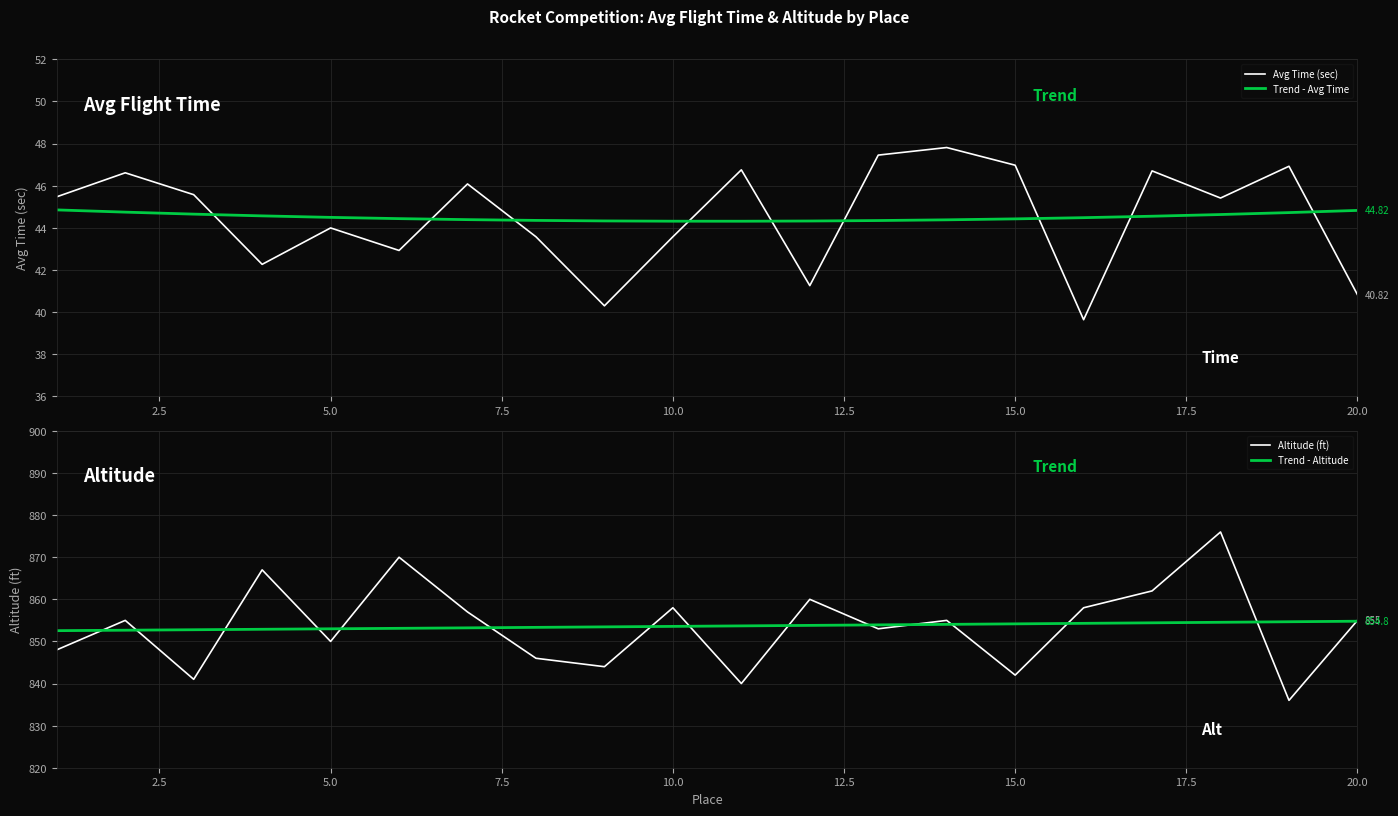

How many lines are shown in the chart?

4